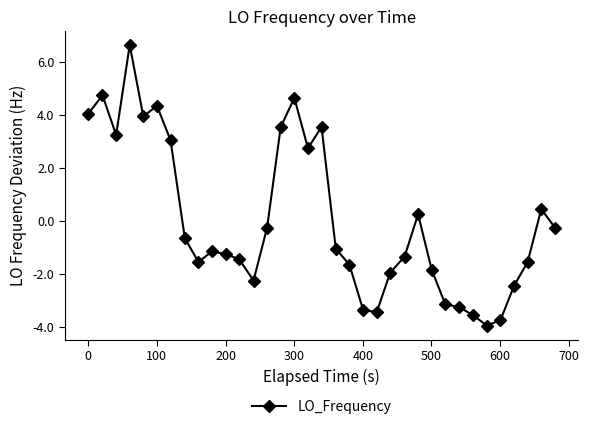

What is the difference between the maximum and minimum values?

10.6